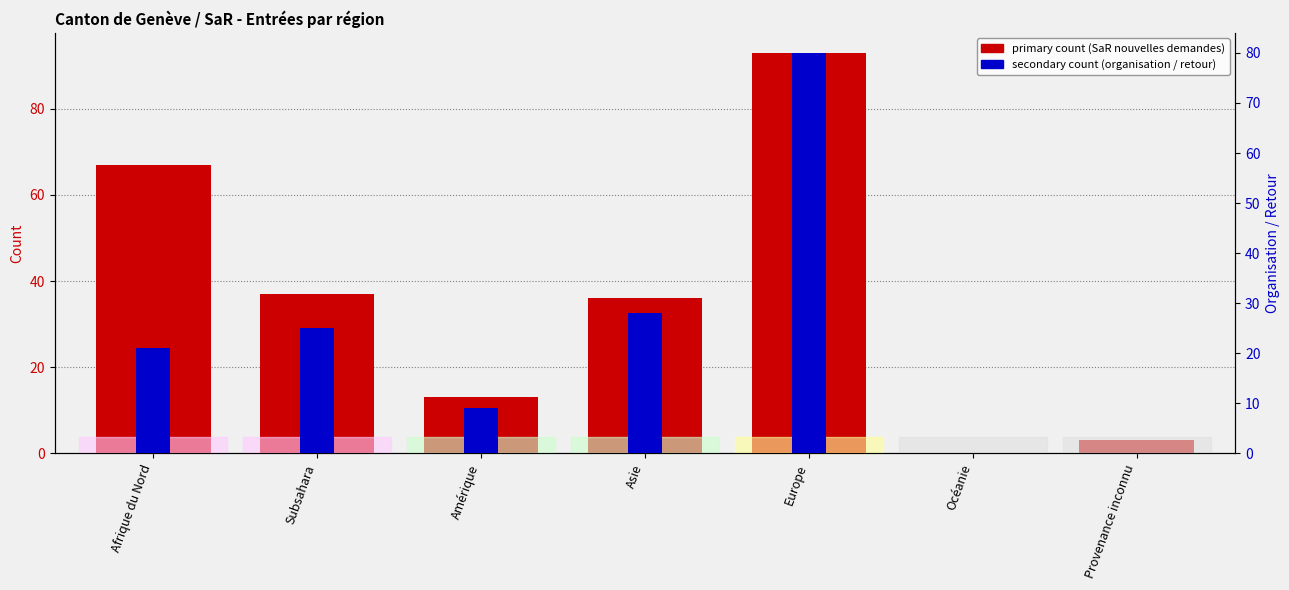

Rank the series by their maximum value, from lowest to highest.

secondary count (sum SaR org.), primary count (sum SaR demandes)